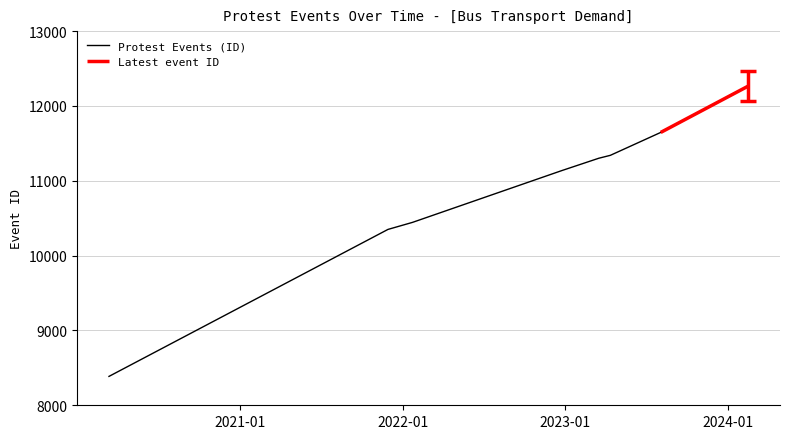

What is the label of the 2nd point from the right?

2023-08-03